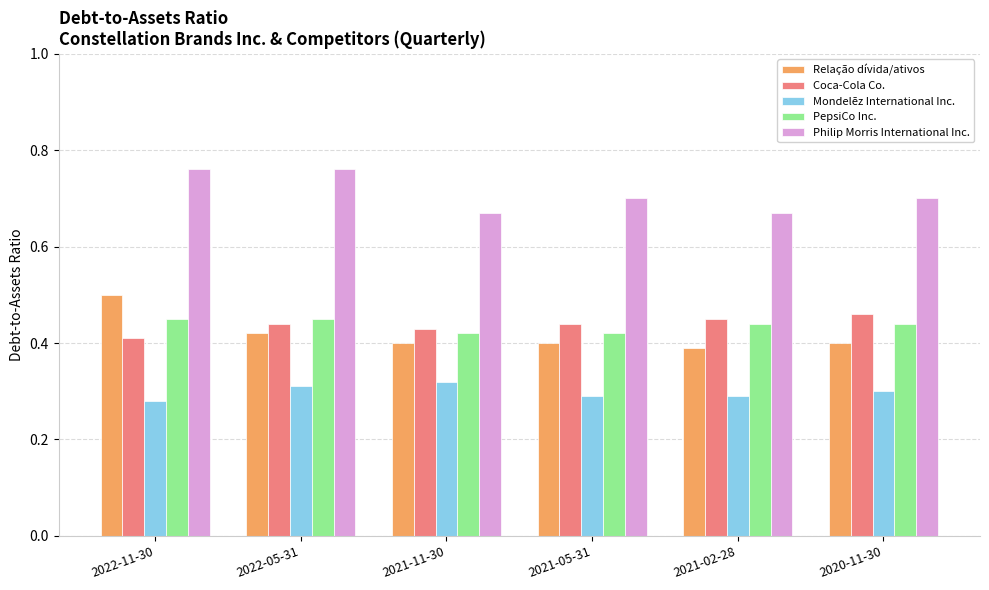

What position from the left is 2020-11-30?

6